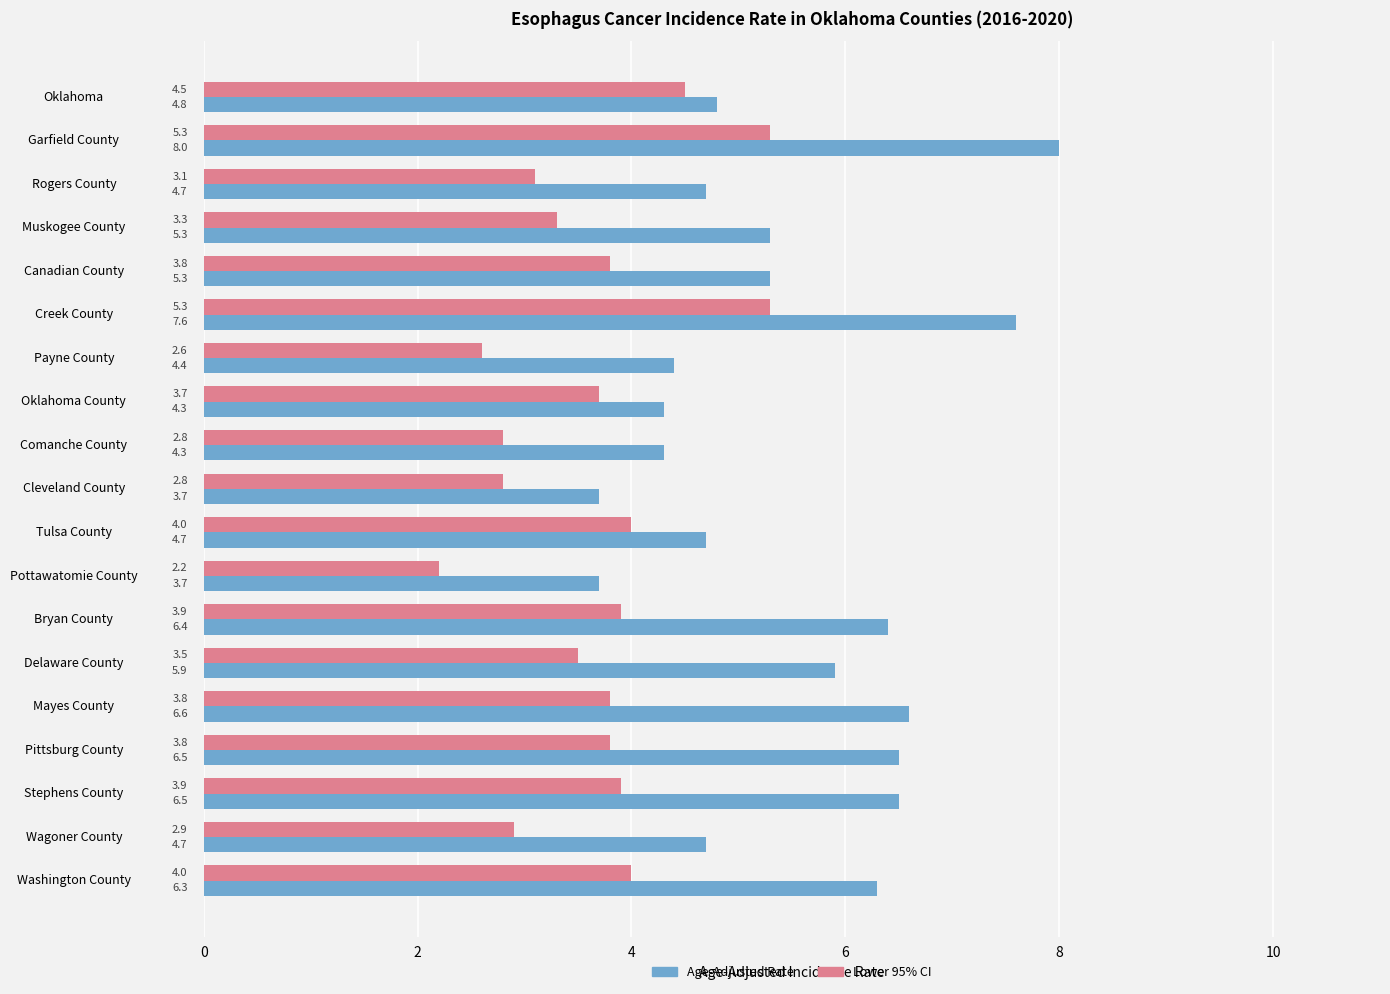

The value of Lower 95% CI at Comanche County is 2.8. True or false?

True